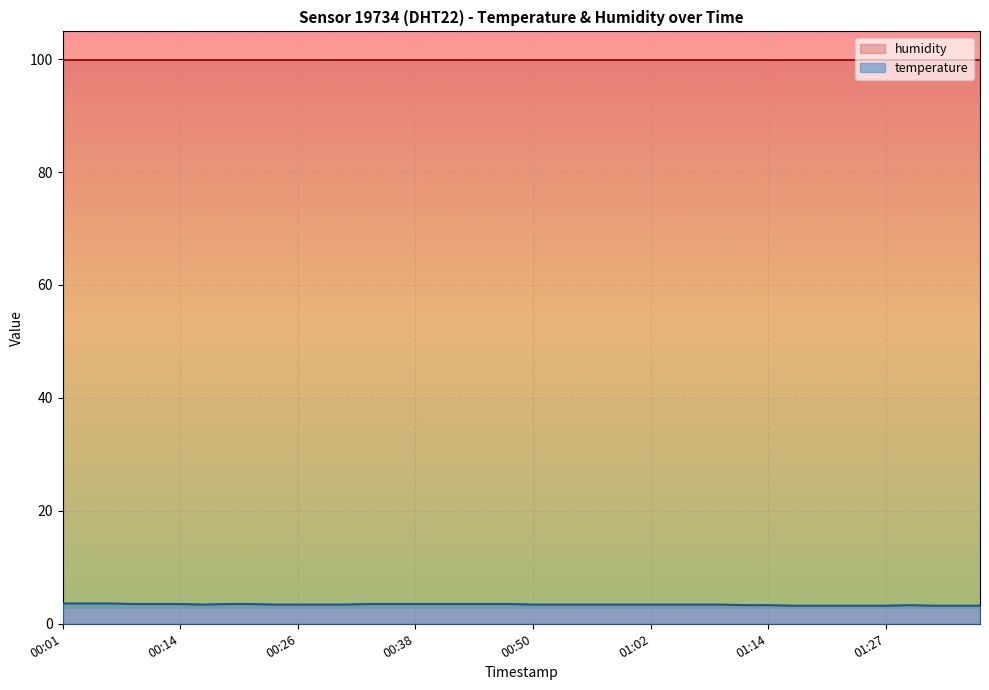

Reading left to right, transcribe all the data shown in this chart.

3.6	3.6	3.6	3.5	3.5	3.5	3.4	3.5	3.5	3.4	3.4	3.4	3.4	3.5	3.5	3.5	3.5	3.5	3.5	3.5	3.4	3.4	3.4	3.4	3.4	3.4	3.4	3.4	3.4	3.3	3.3	3.2	3.2	3.2	3.2	3.2	3.3	3.2	3.2	3.2